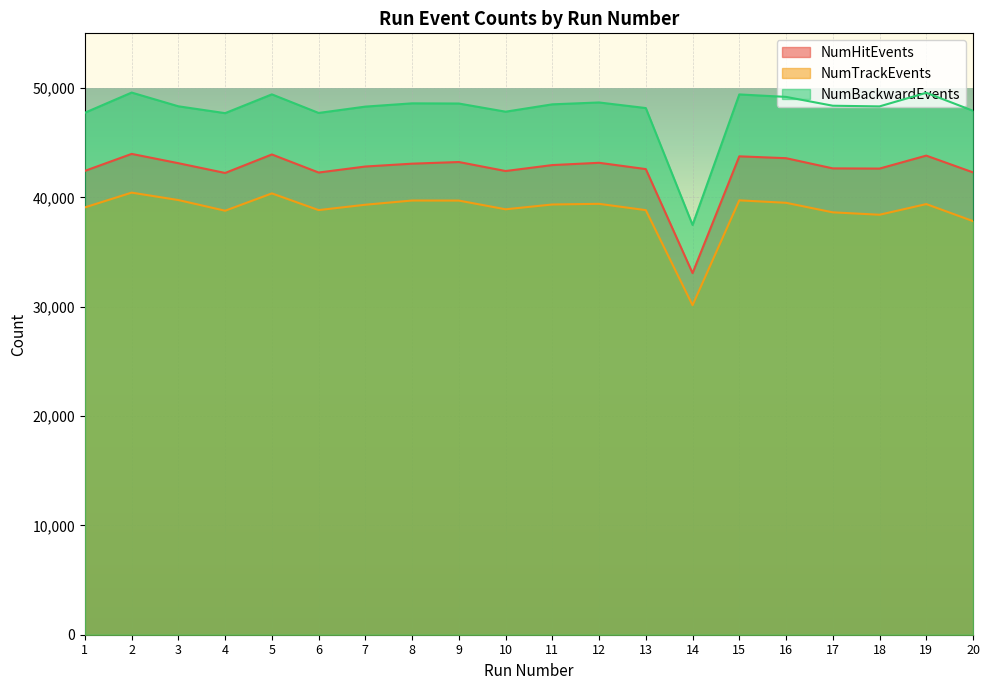

How many data points in NumTrackEvents are above 39347?

9